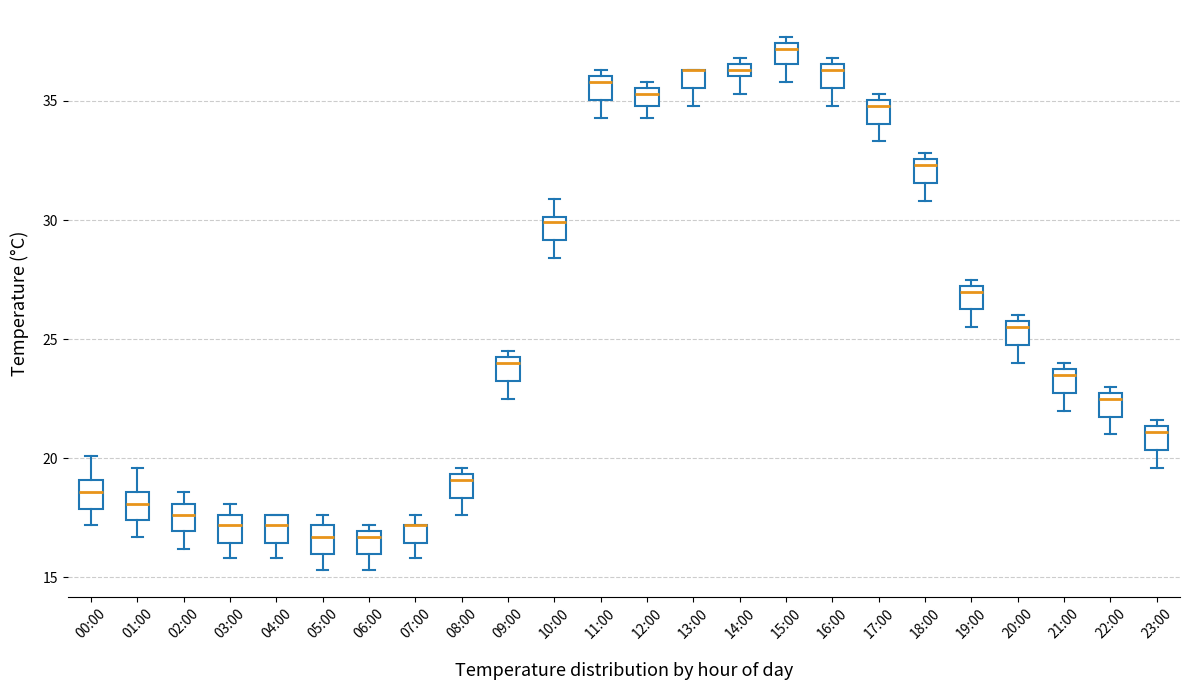

Where is the upper edge of the box for 08:00 on the y-axis? The values are not printed on the chart, so give them approximately, as read against the axis.

19.5